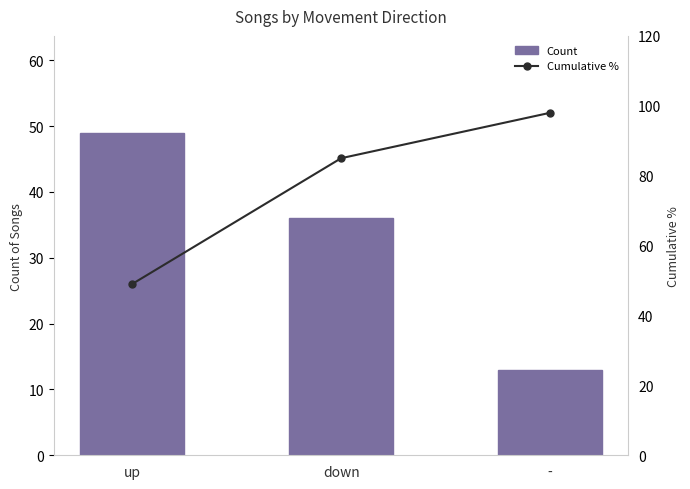

What is the difference between the maximum and minimum values in the Cumulative % series?

49